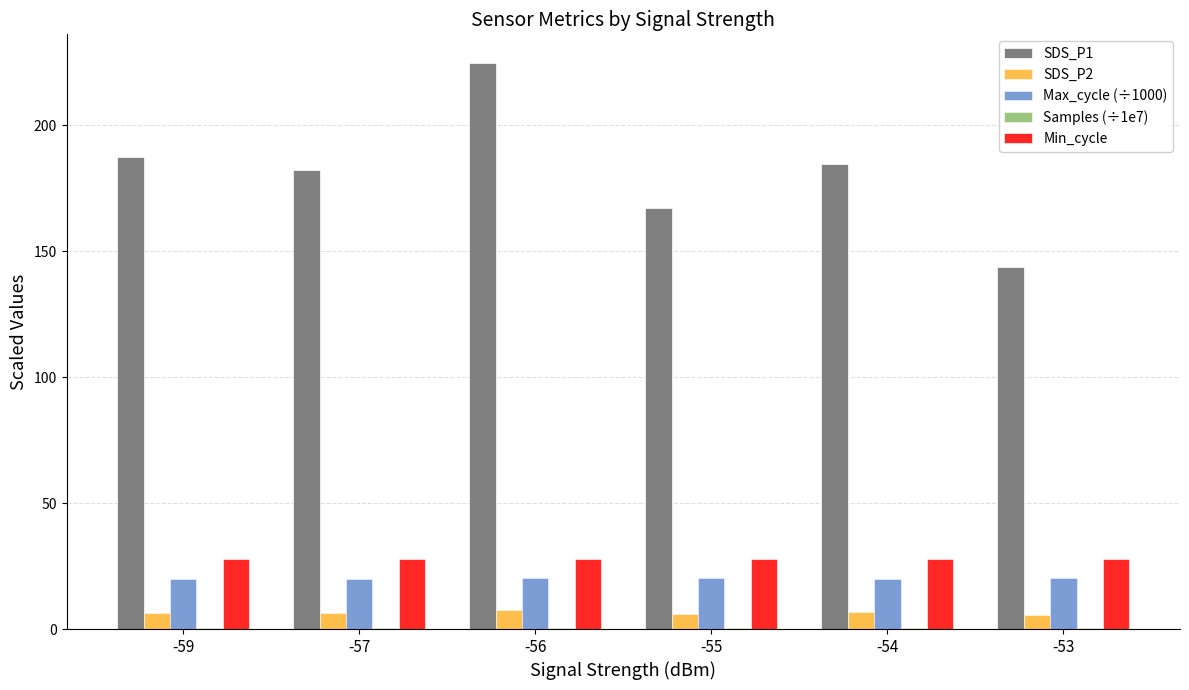

The Max_cycle (÷1000) series shows 6.5 at -57. True or false?

False